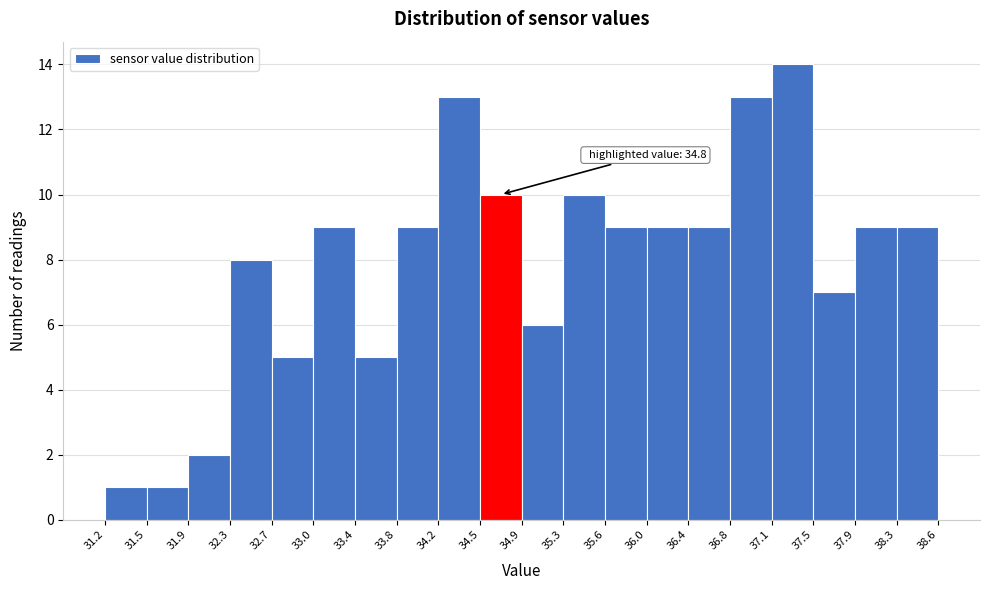

Over which range of the x-axis is the bar tallest?

37.1 to 37.5